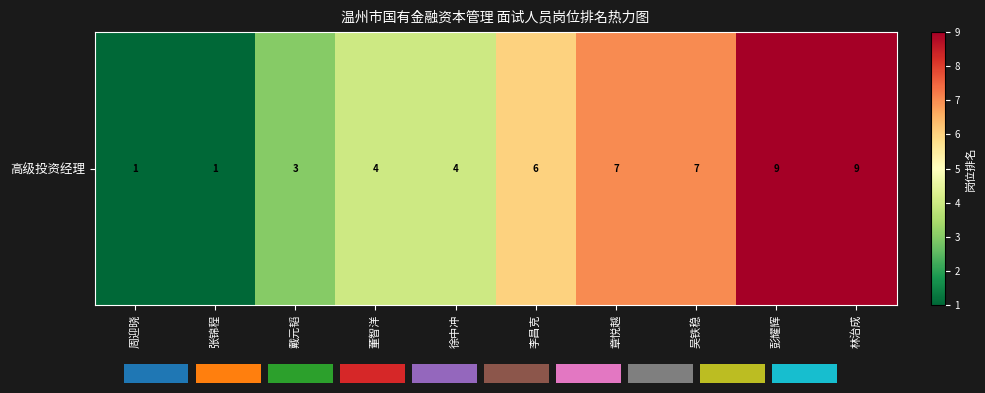

List the labels in order of value, smallest first.

周迎晓, 张锦程, 戴元韬, 董智洋, 徐中冲, 李昌克, 章悦越, 吴铁稳, 彭耀辉, 林治成